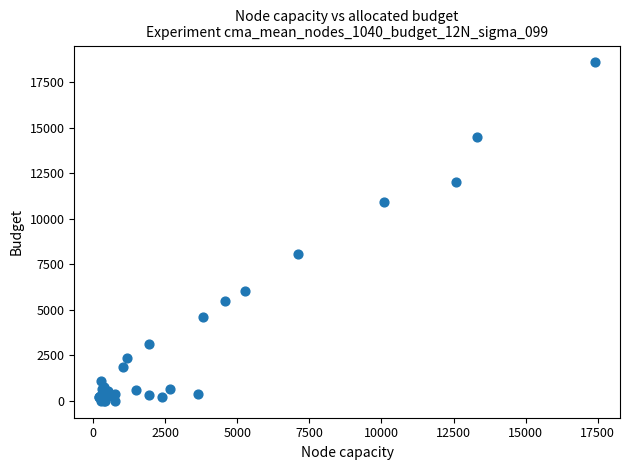

What Y value in the scatter plot is closest to 9288?

8084.3